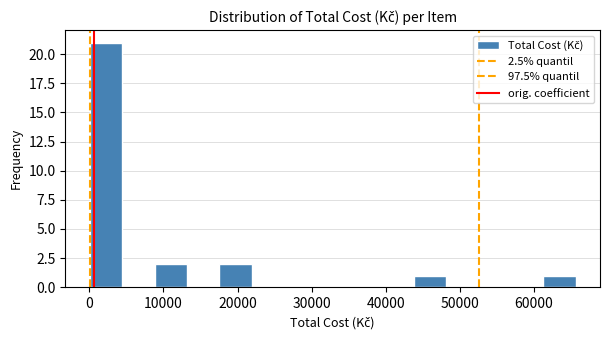

What is the height of the bar covering 44000 to 48000 on the x-axis? Neither the bar edges nor the heights are printed on the chart, so give them approximately, as read against the axes.

1